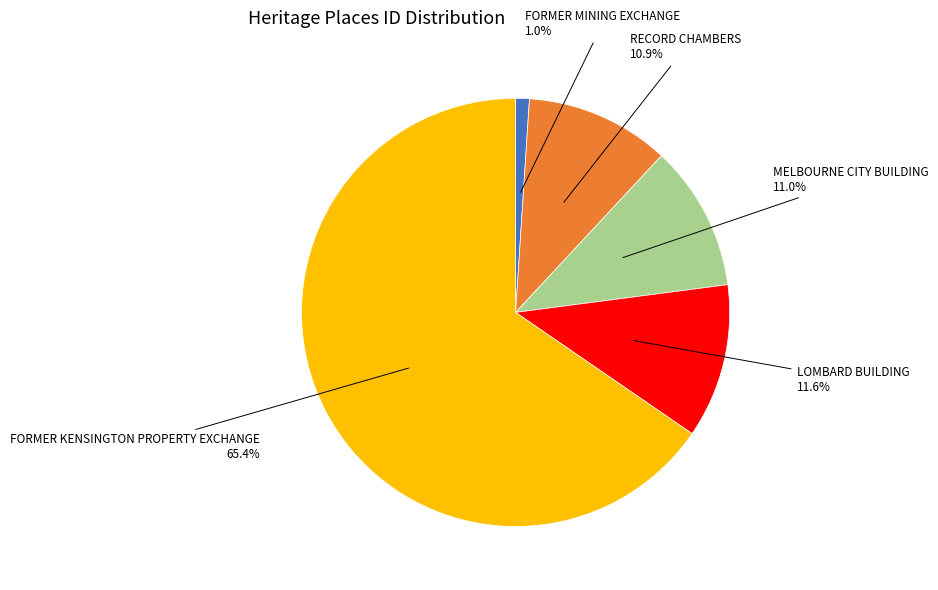

To the nearest percent, what is the difference between the RECORD CHAMBERS and FORMER MINING EXCHANGE slice percentages?

10%